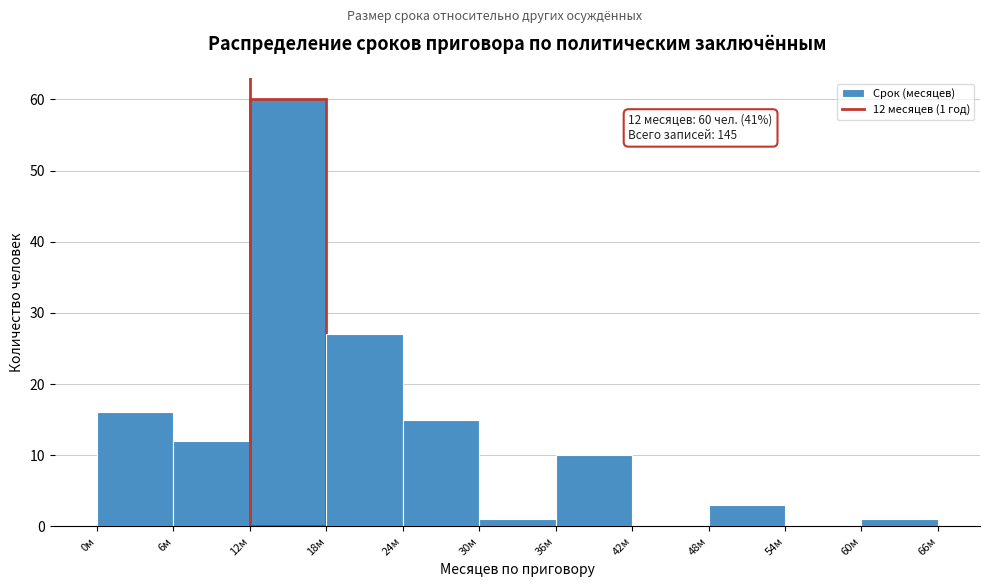

Over which range of the x-axis is the bar tallest?

12 to 18